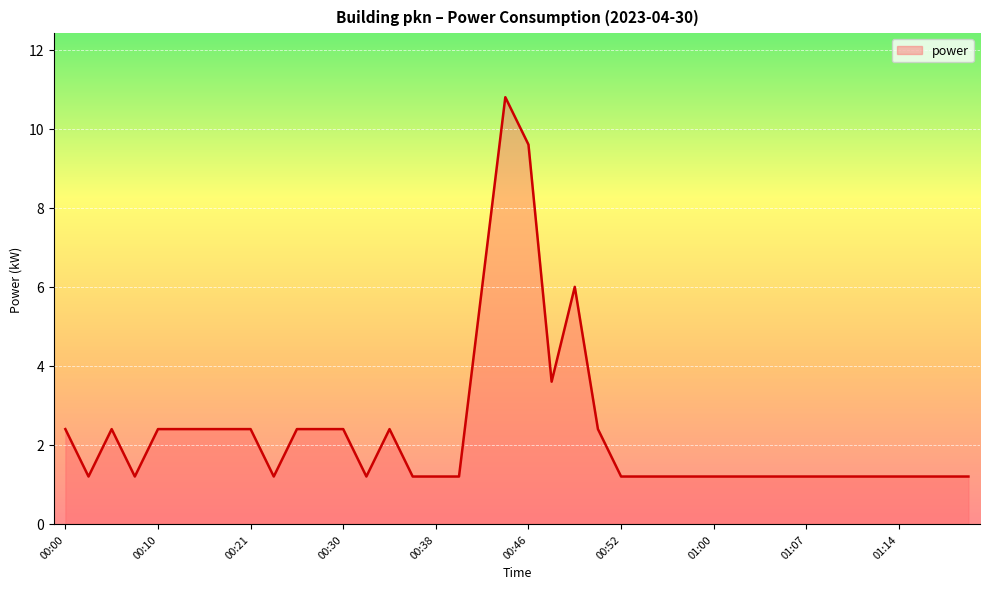

What is the greatest value displayed?

10.8